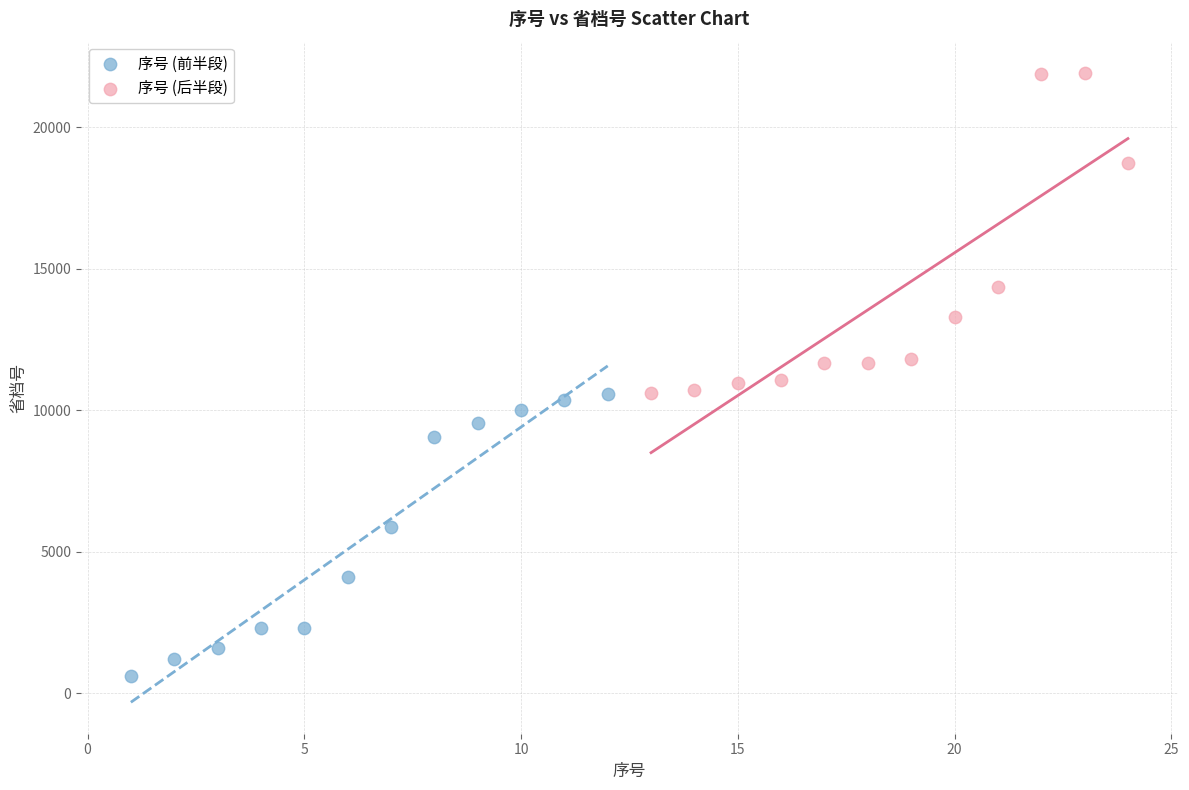

Which series reaches the minimum Y coordinate?

序号 (前半段)